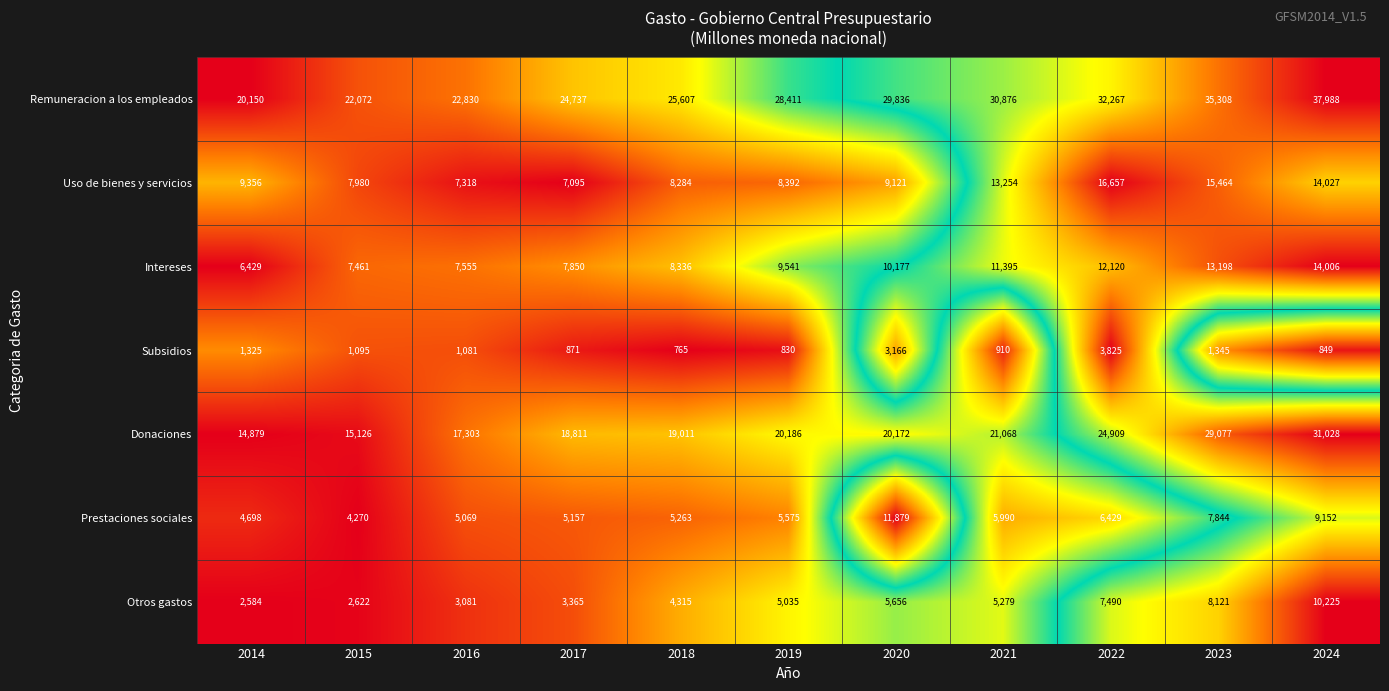

At which category is the sum across all series the highest?

2024